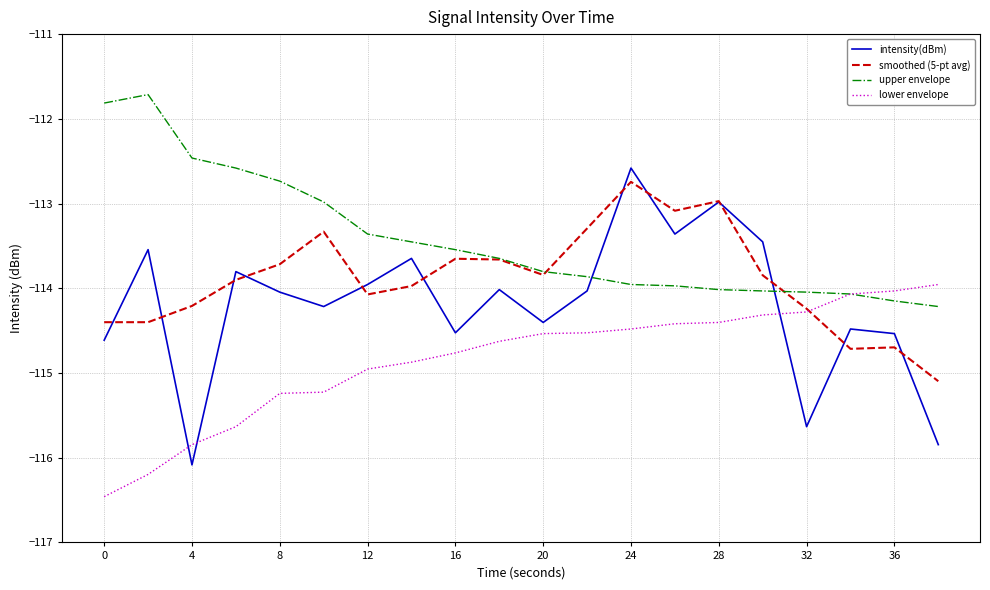

What is the lowest value of the lower envelope series?

-116.5